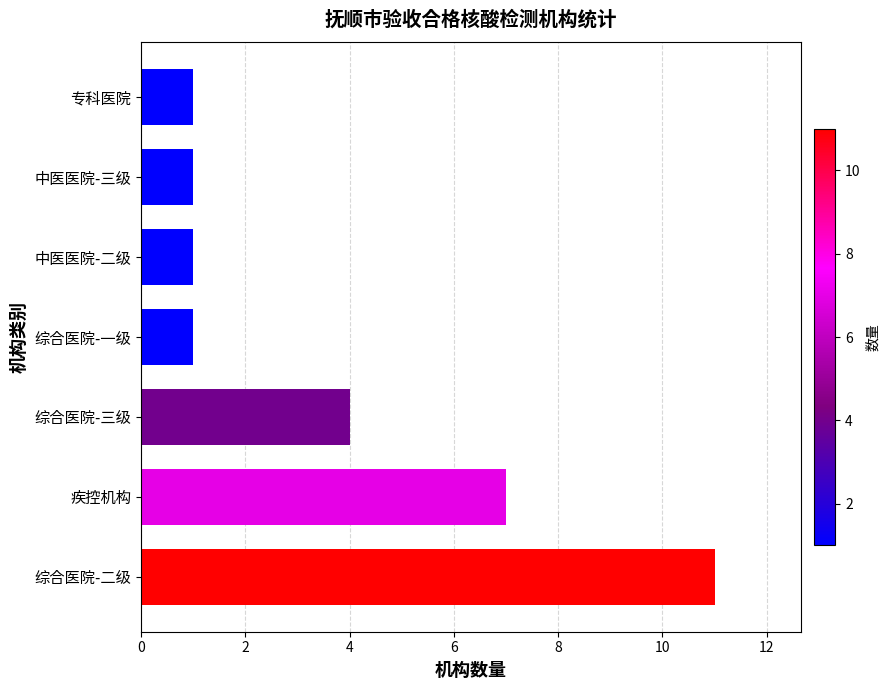

What is the change in value from 综合医院-二级 to 中医医院-三级?

-10